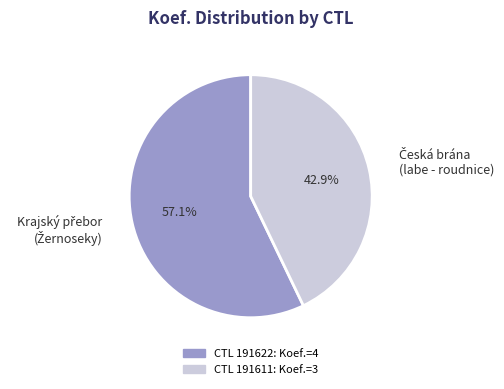

Is there a majority slice in this chart?

Yes